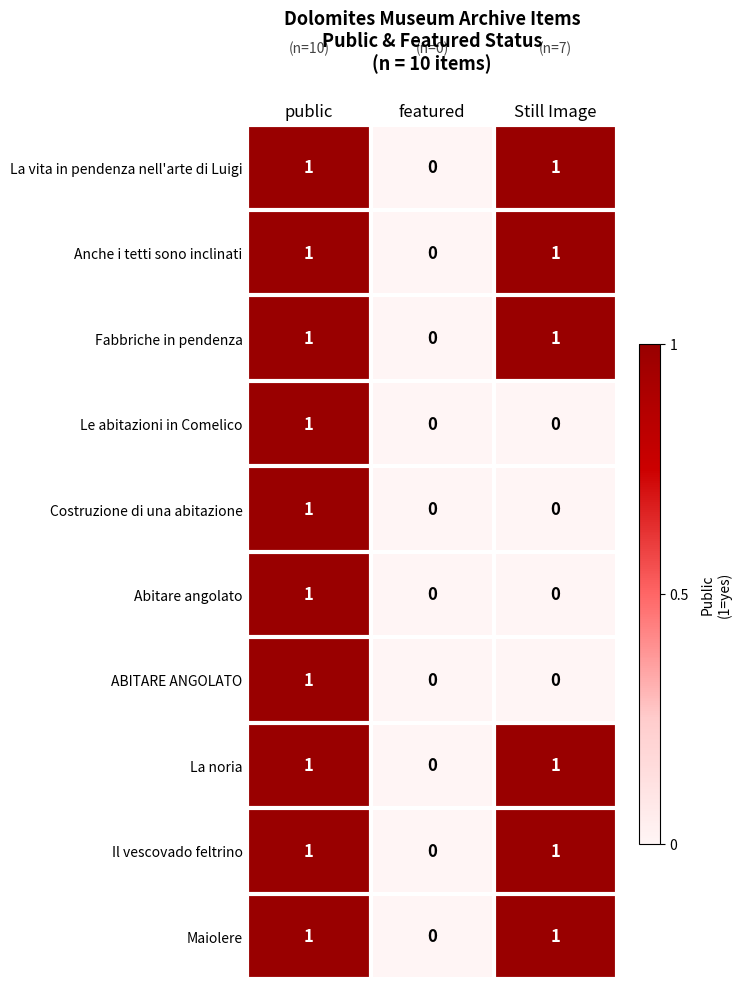

What is the total value across all series at public?

10